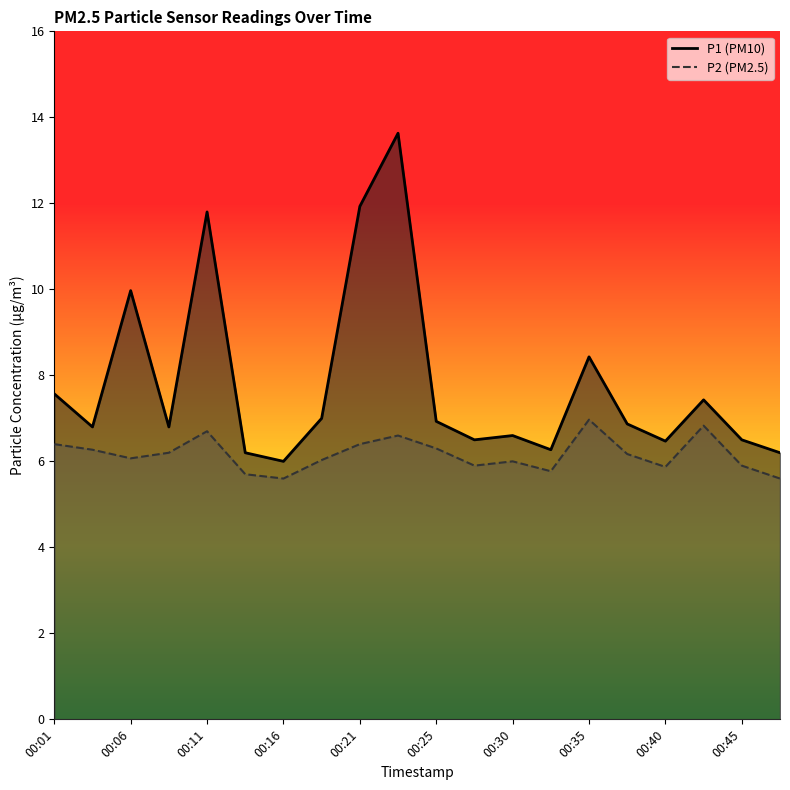

Reading left to right, transcribe all the data shown in this chart.

P1: 7.6	6.8	10.0	6.8	11.8	6.2	6.0	7.0	11.9	13.6	6.9	6.5	6.6	6.3	8.4	6.9	6.5	7.4	6.5	6.2
P2: 6.4	6.3	6.1	6.2	6.7	5.7	5.6	6.0	6.4	6.6	6.3	5.9	6.0	5.8	7.0	6.2	5.9	6.8	5.9	5.6